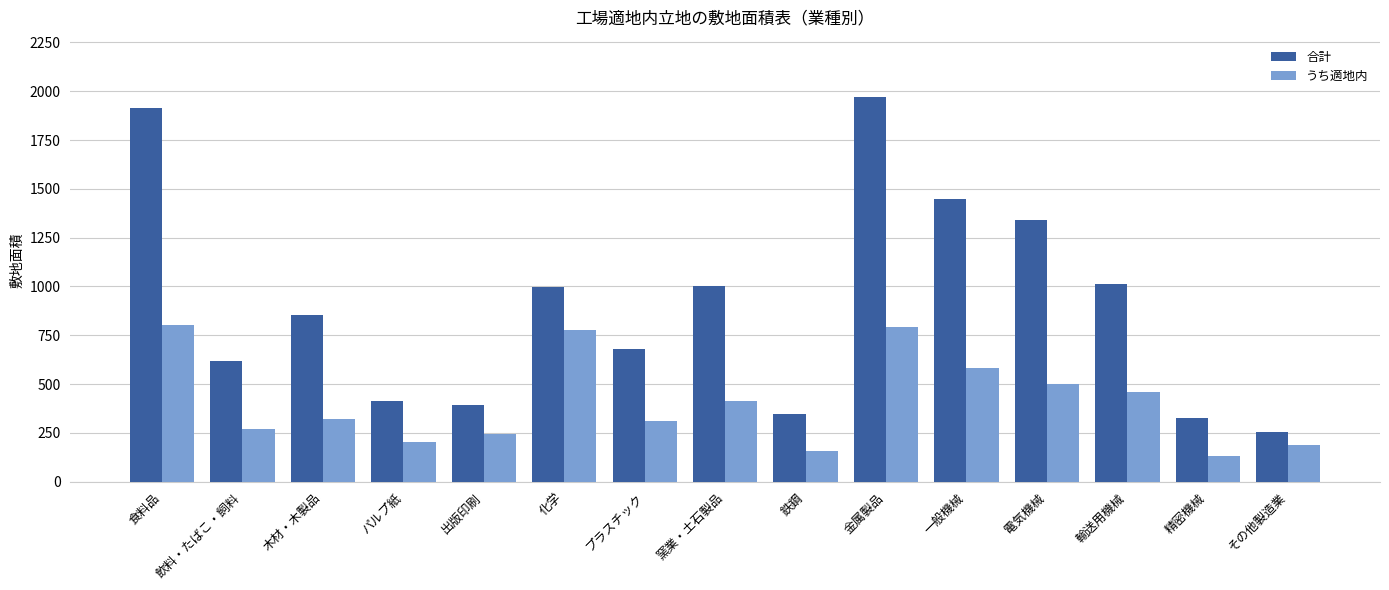

What is the approximate value of 合計 at 出版印刷, to the nearest 10?

390